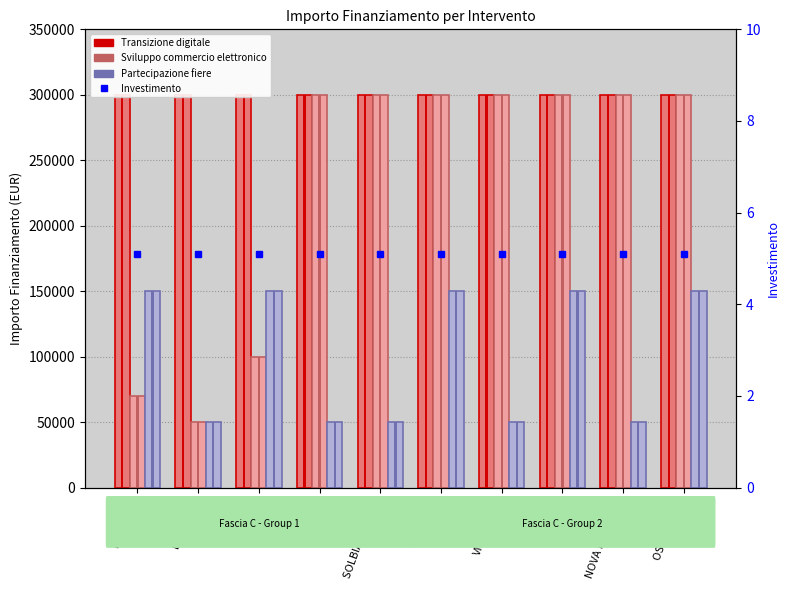

What is the label of the 4th bar from the left?

MILANO